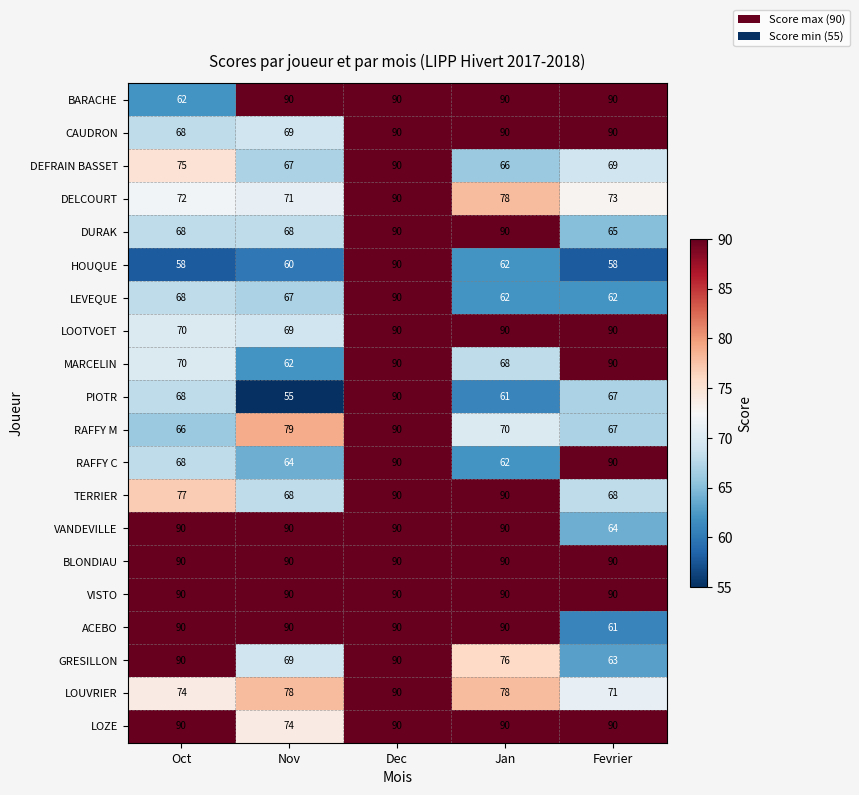

Which series changed the most between Dec and Fevrier?

HOUQUE